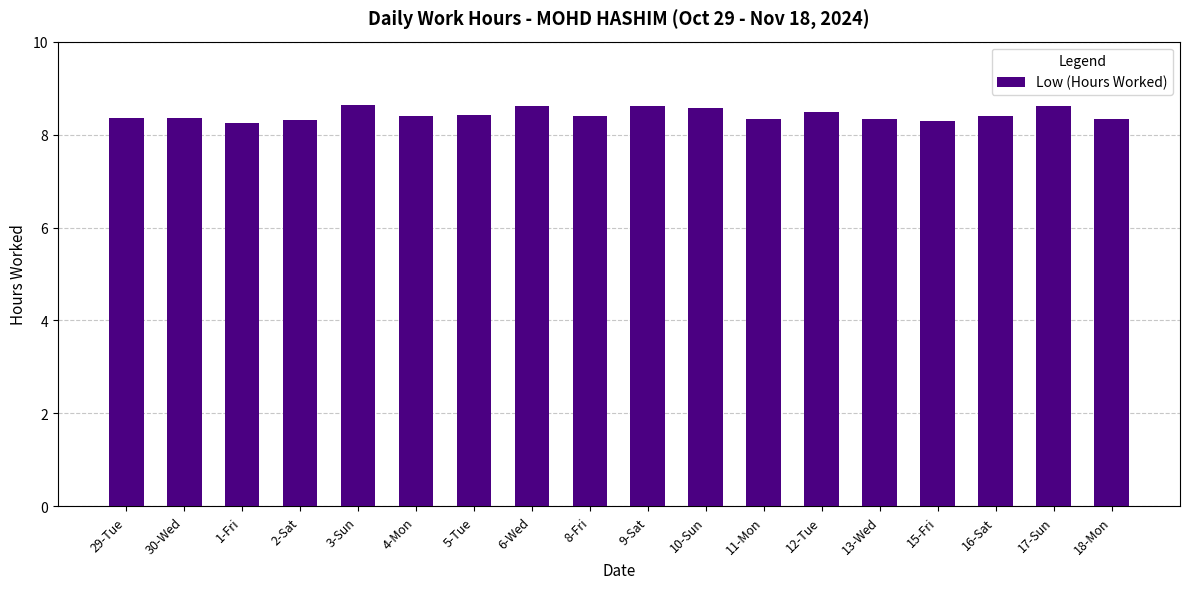

How many bars are there in total?

18